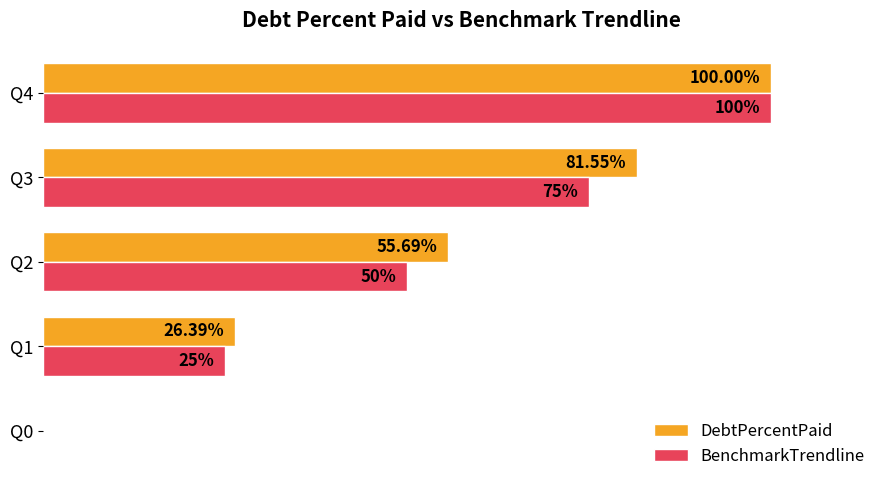

At which category is the sum across all series the highest?

Q4